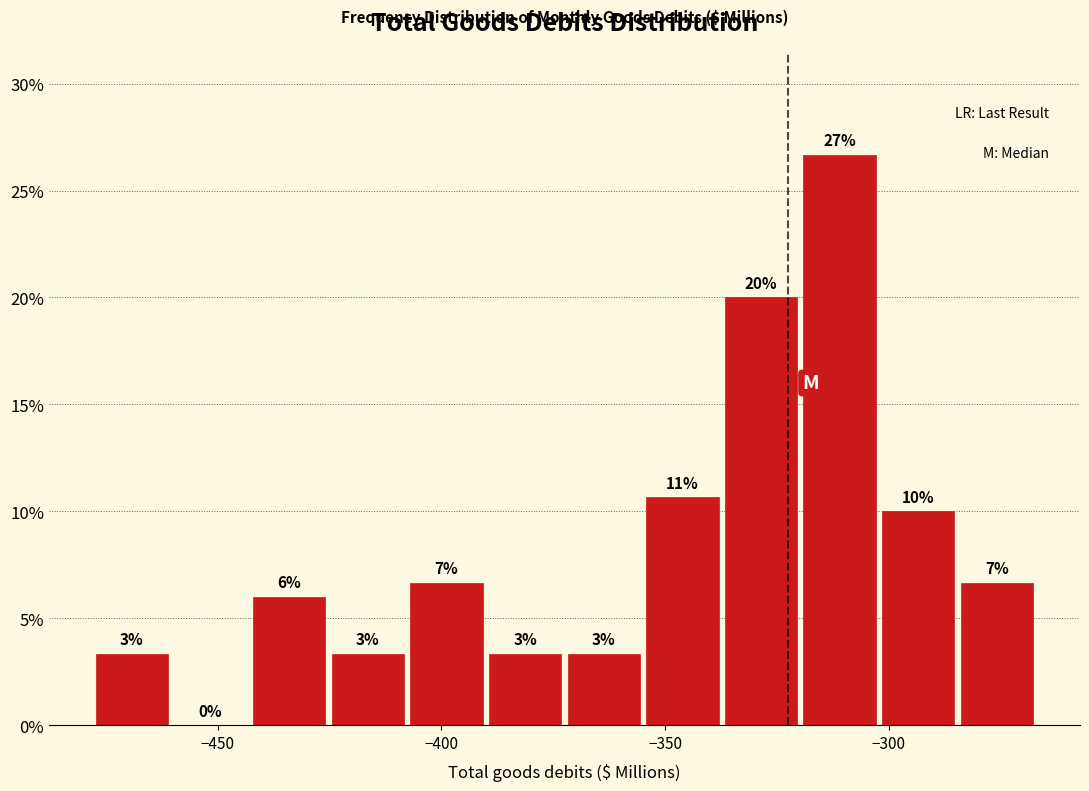

Around what value on the x-axis is the tallest bar? Give the approximate position of its centre, as read against the axis.

-310